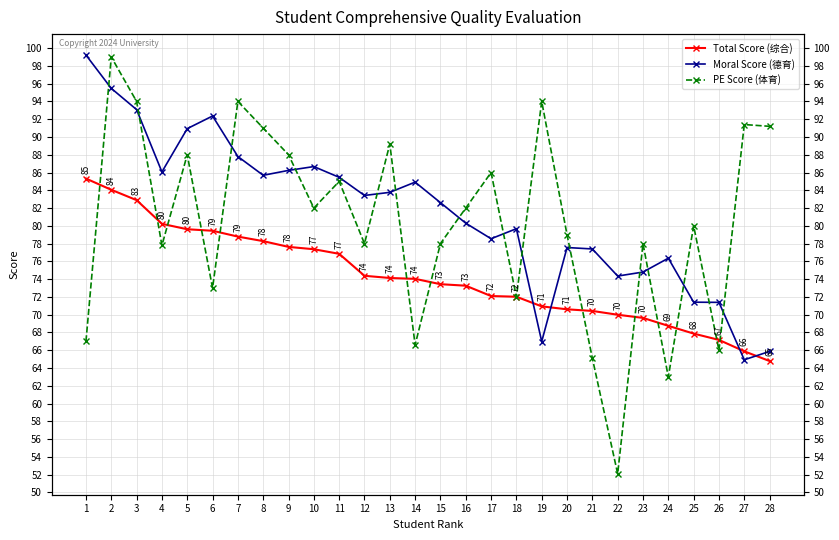

At which category does Moral Score (德育) reach its first local peak?

6